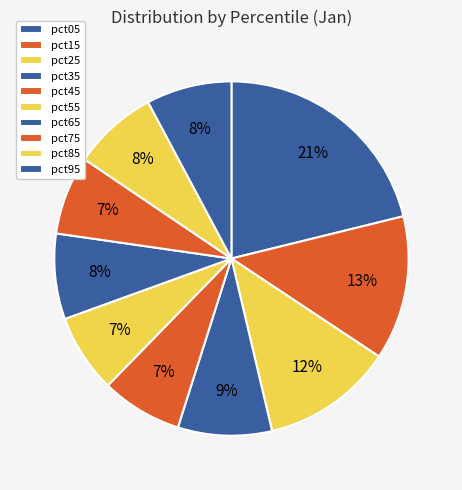

Which slice is the largest?

pct05